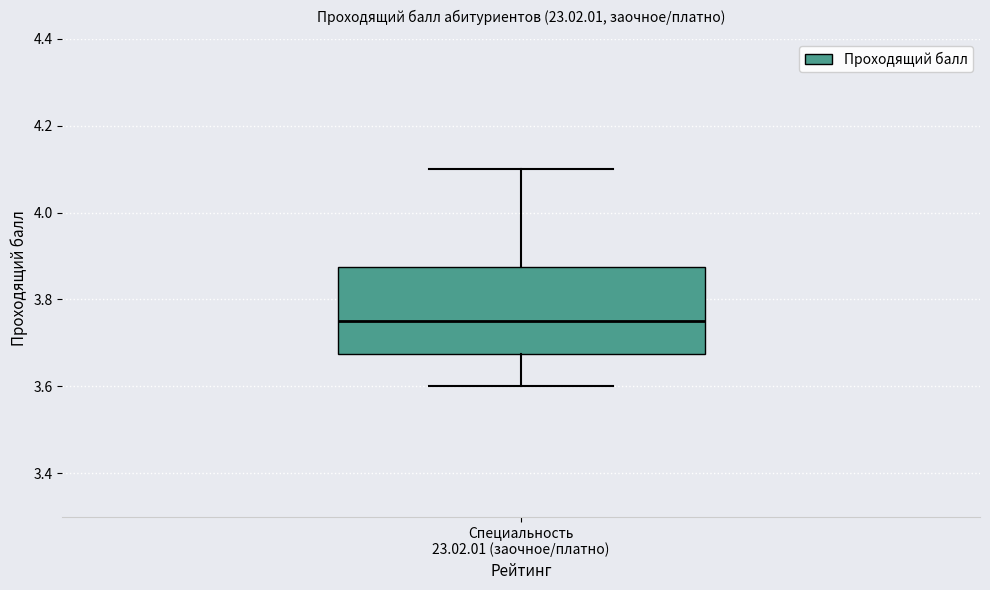

Read this box plot against the y-axis: the position of the median line, the range covered by the box, and the ends of both whiskers. The values are not printed on the chart, so give them approximately, as read against the axis.

median 3.76, box 3.68 to 3.88, whiskers 3.60 to 4.10